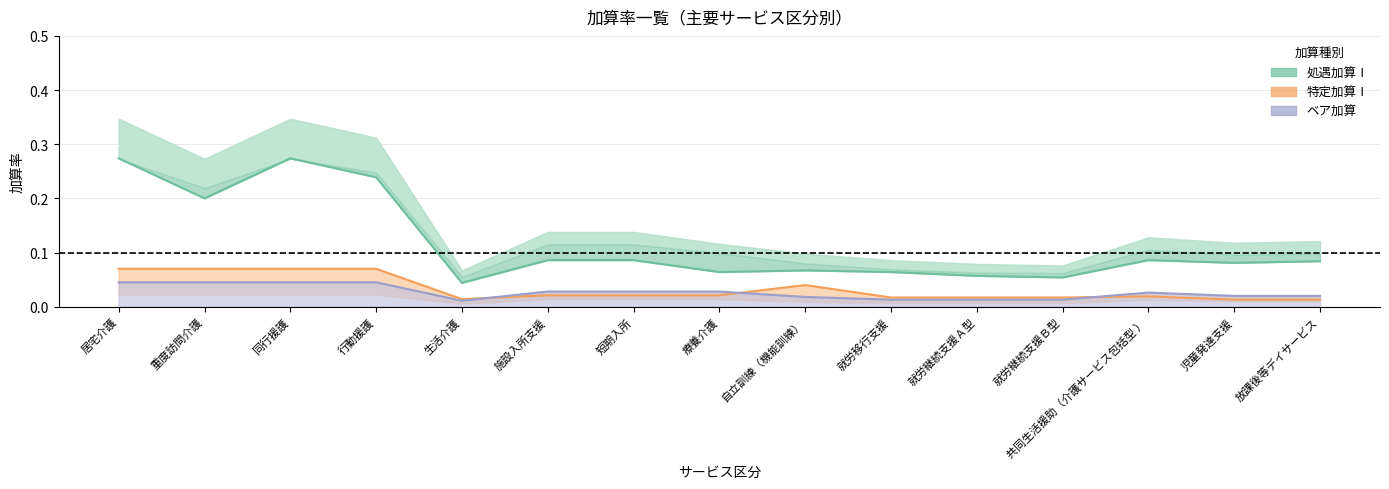

What is the total value across all series at 療養介護?

0.1